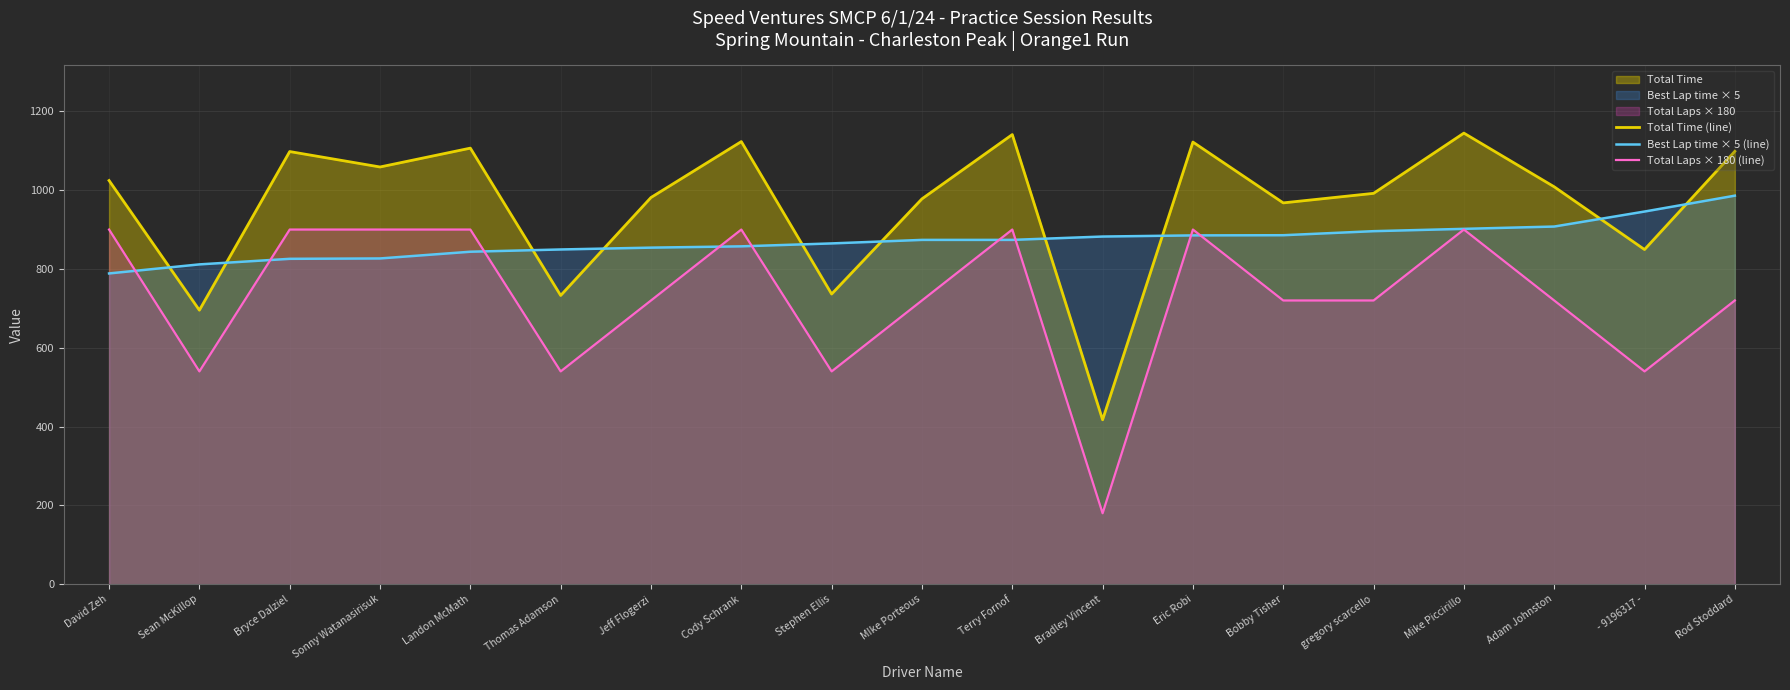

List the series in order of their peak value, highest first.

Total Time (line), Best Lap time × 5 (line), Total Laps × 180 (line)